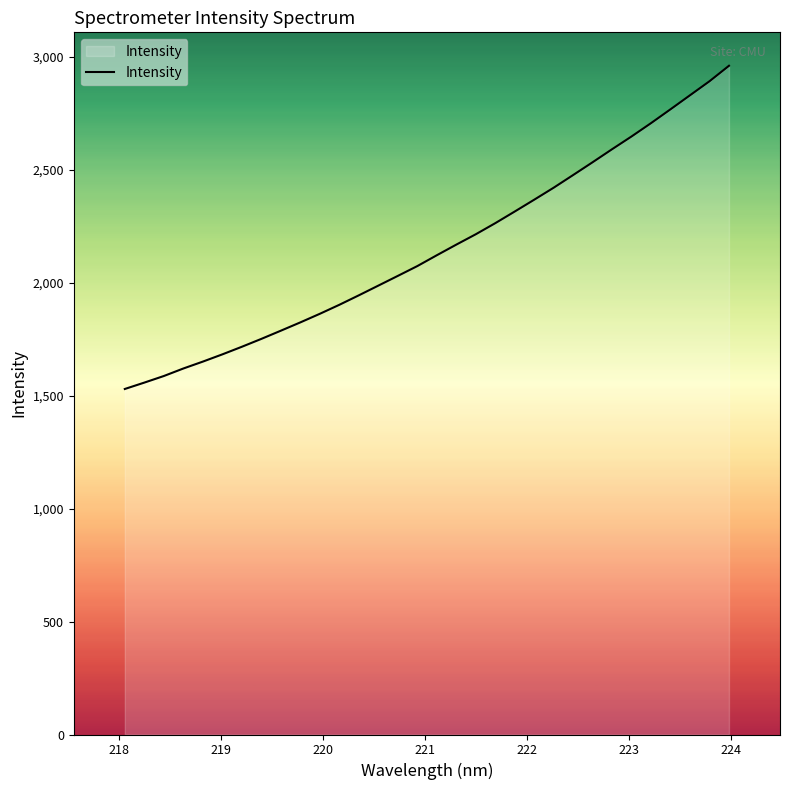

What is the minimum value shown in the chart?

1529.0